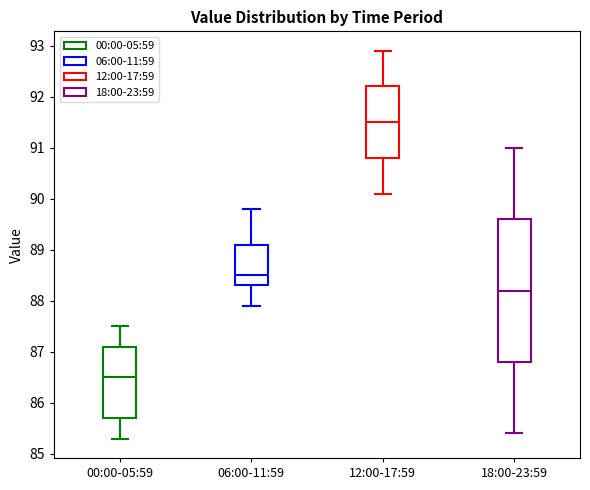

Which box is the tallest, from its lower edge to its upper edge?

18:00-23:59